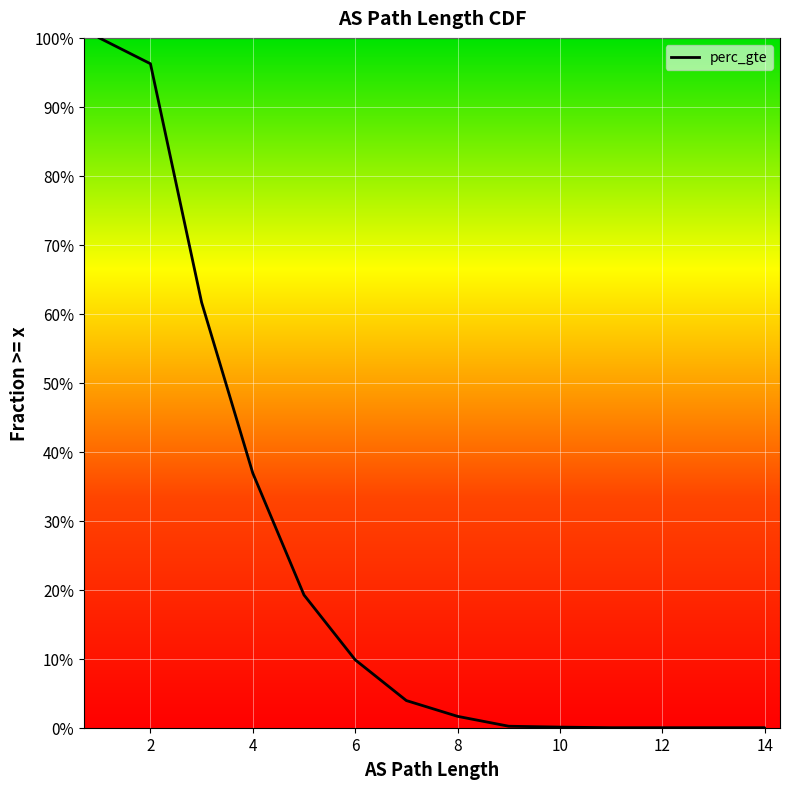

What is the sum of all values?

3.3